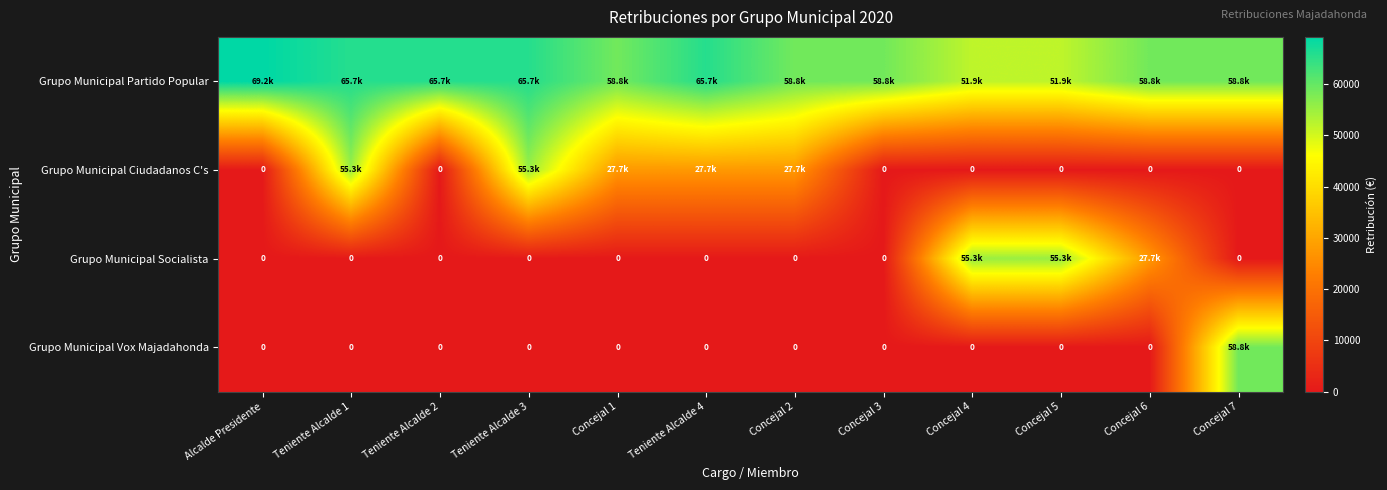

Is it true that Grupo Municipal Ciudadanos C's equals 0.0 at Teniente Alcalde 2?

True